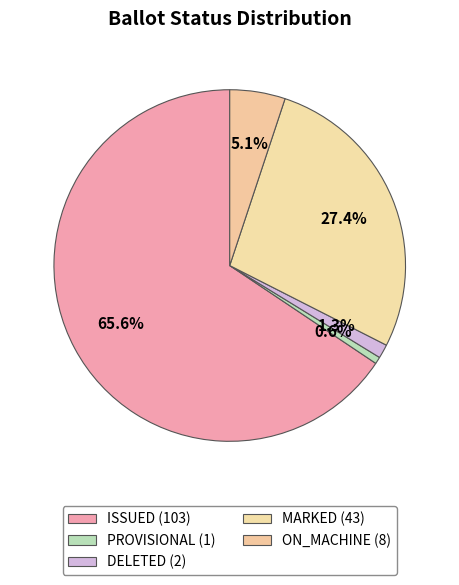

How many slices are in this pie chart?

5